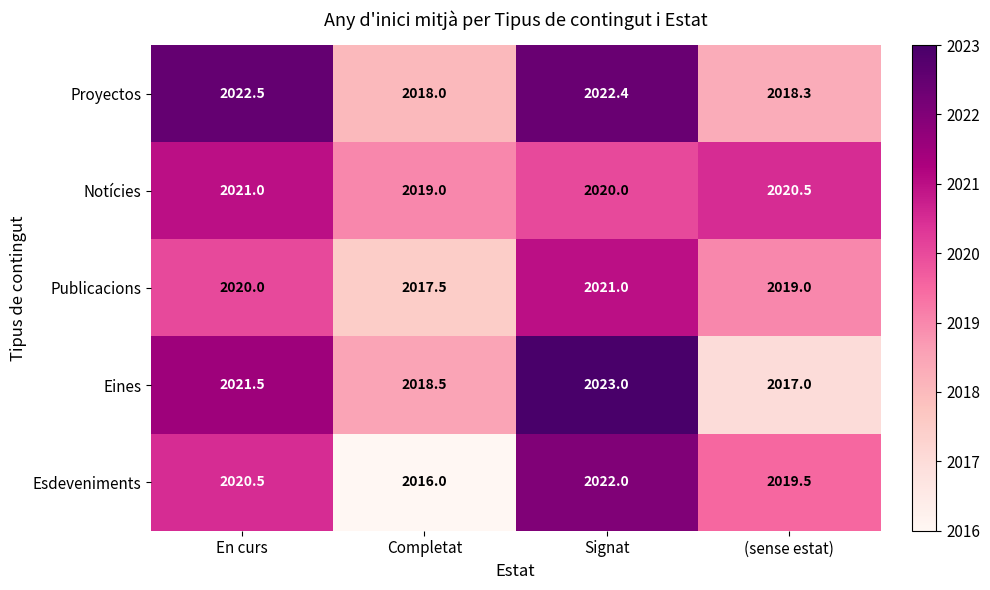

What is the sum of the Publicacions values at Completat and En curs?

4037.5